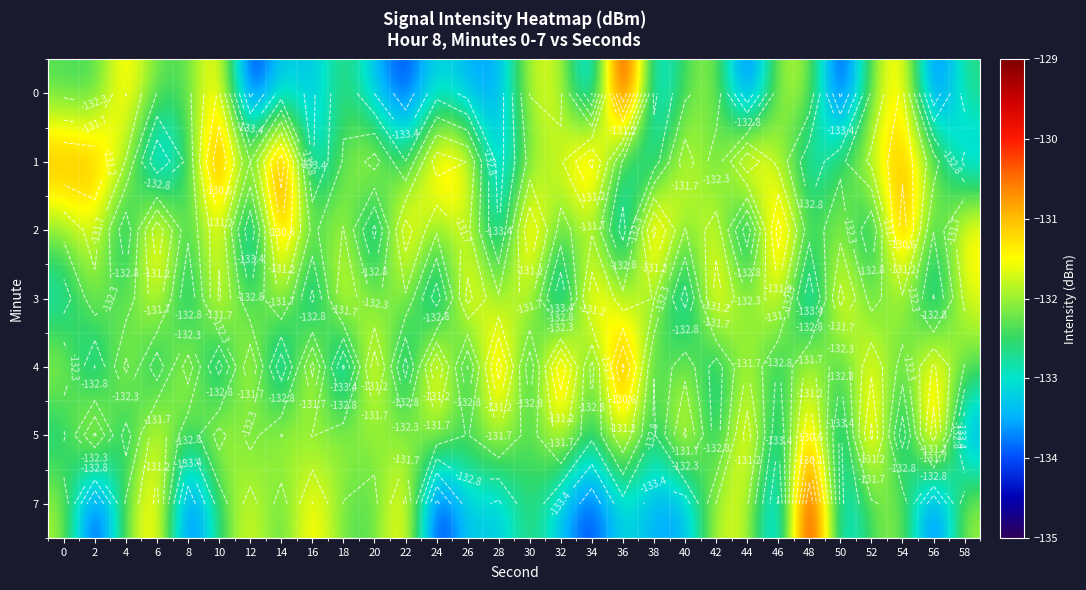

Which has a higher value, 14 or 54?

54